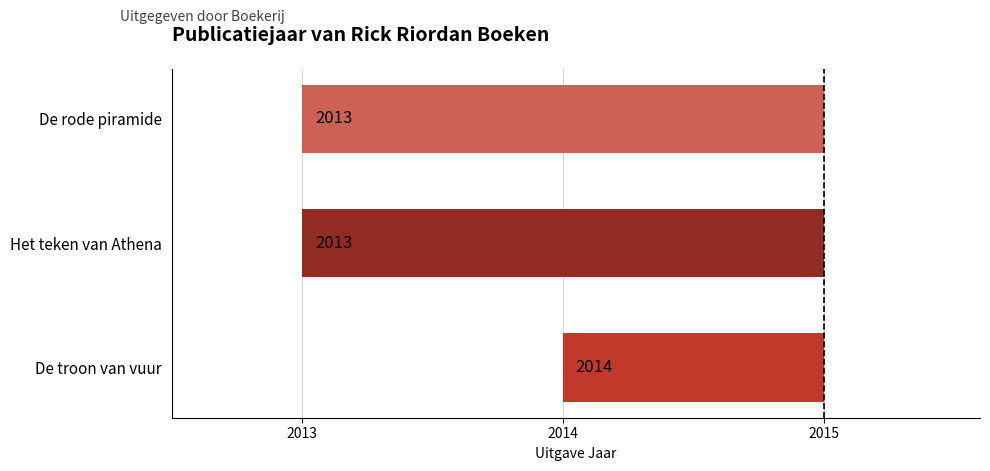

Does the chart contain any negative values?

Yes